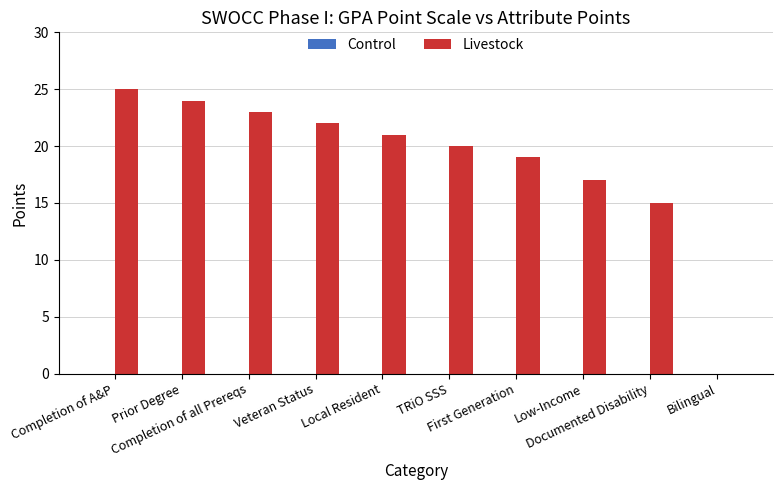

What is the maximum value shown in the chart?

25